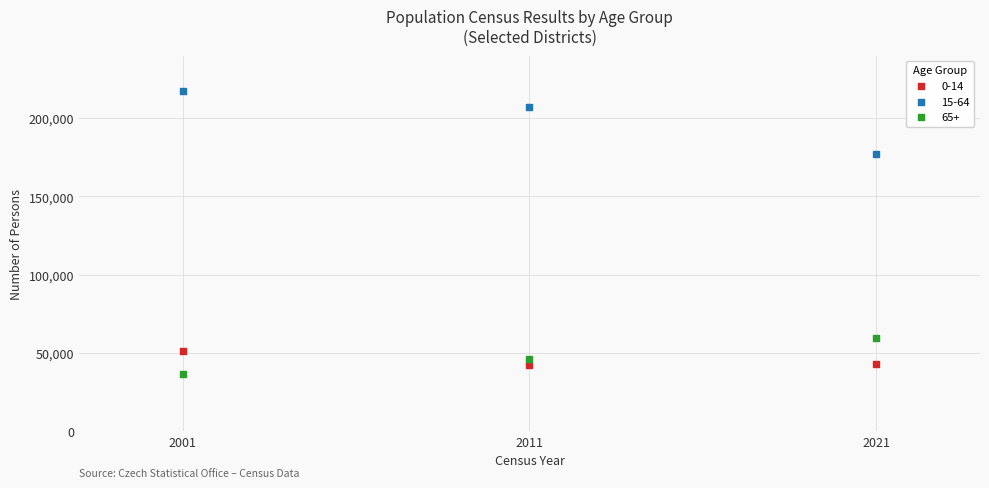

Which series contains the highest Y value?

15-64